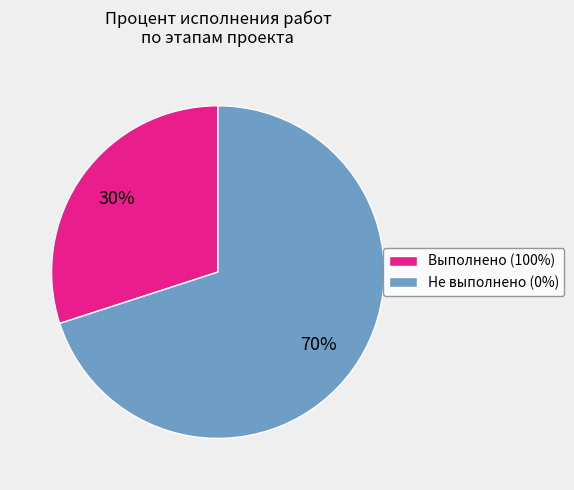

What percentage is the Не выполнено (0%) slice, to the nearest percent?

70%